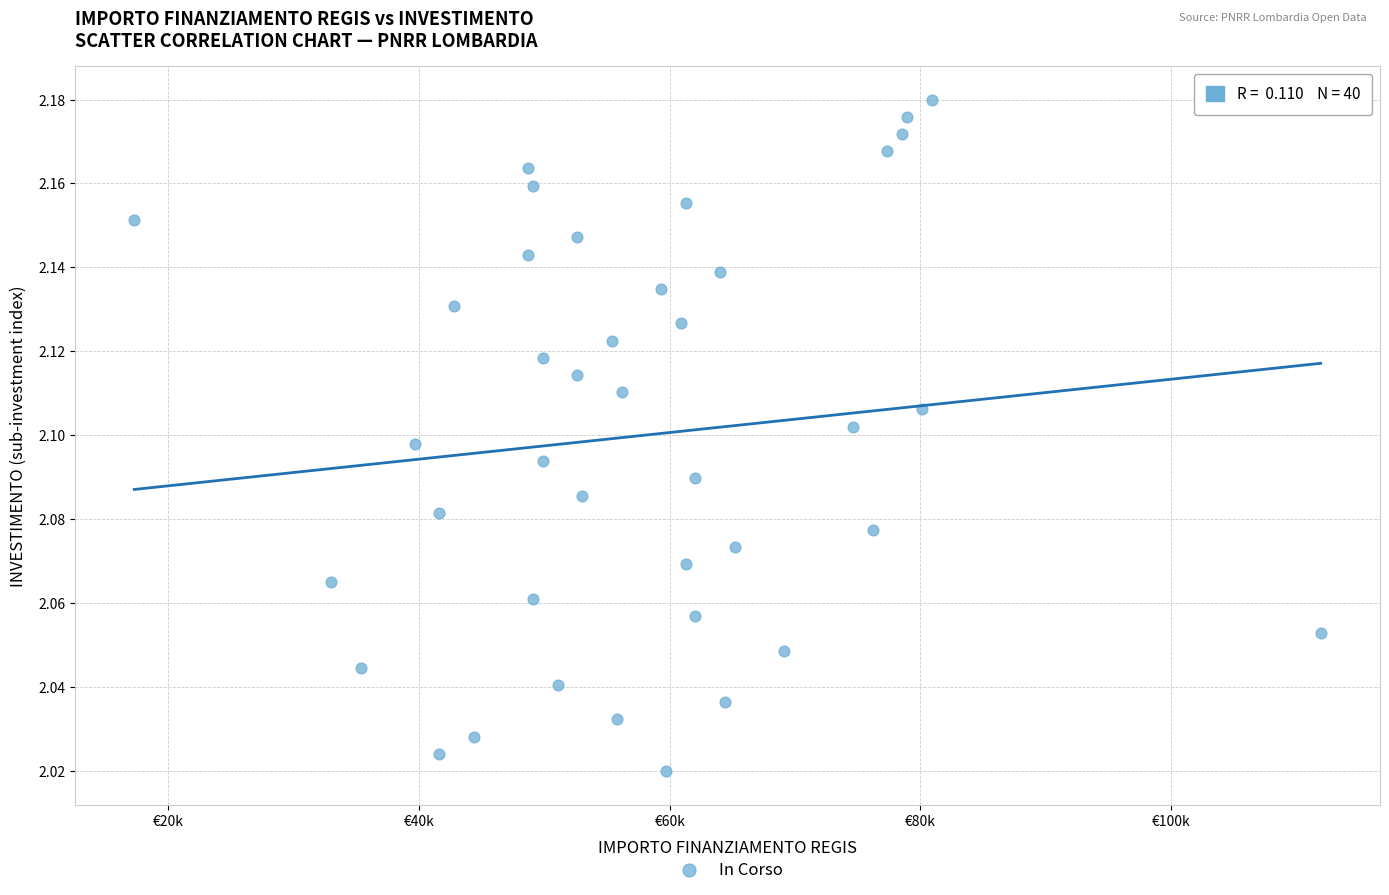

What is the range of X values (max minus min)?

94665.7